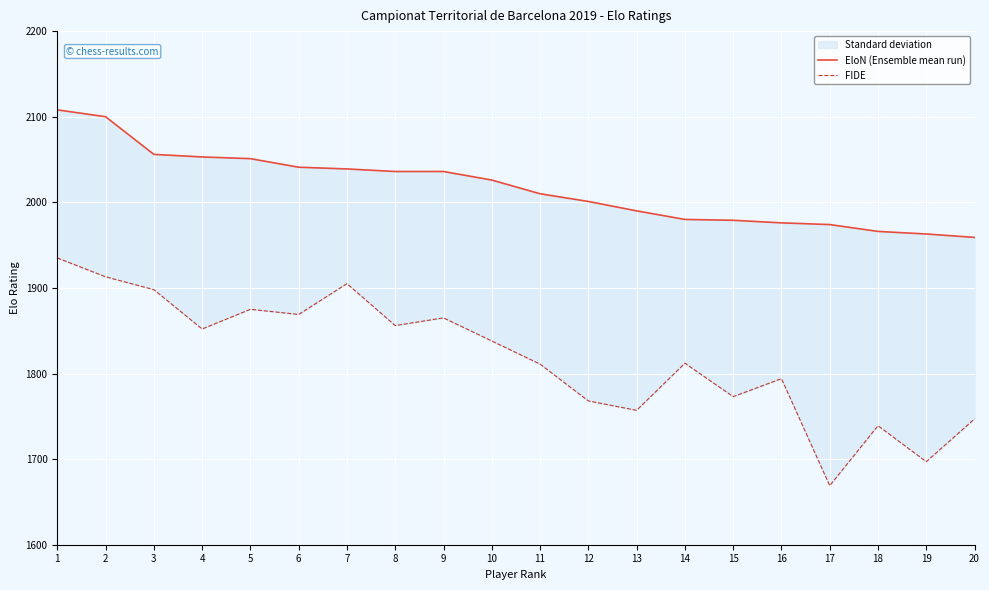

True or false: EloN (Ensemble mean run) has more than 1 points higher than both neighbors.

False